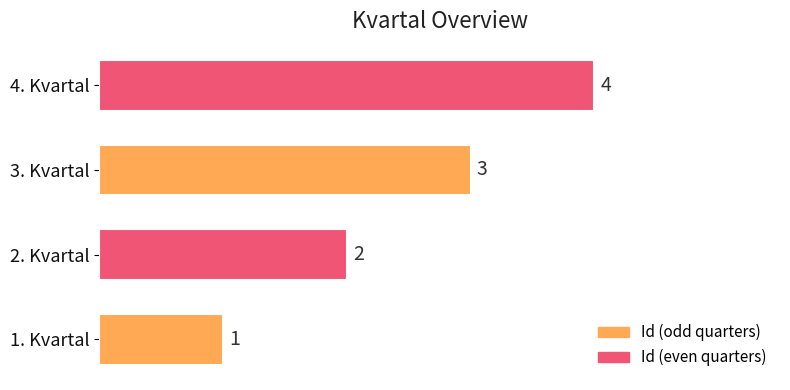

What is the change in value from 1. Kvartal to 4. Kvartal?

+3